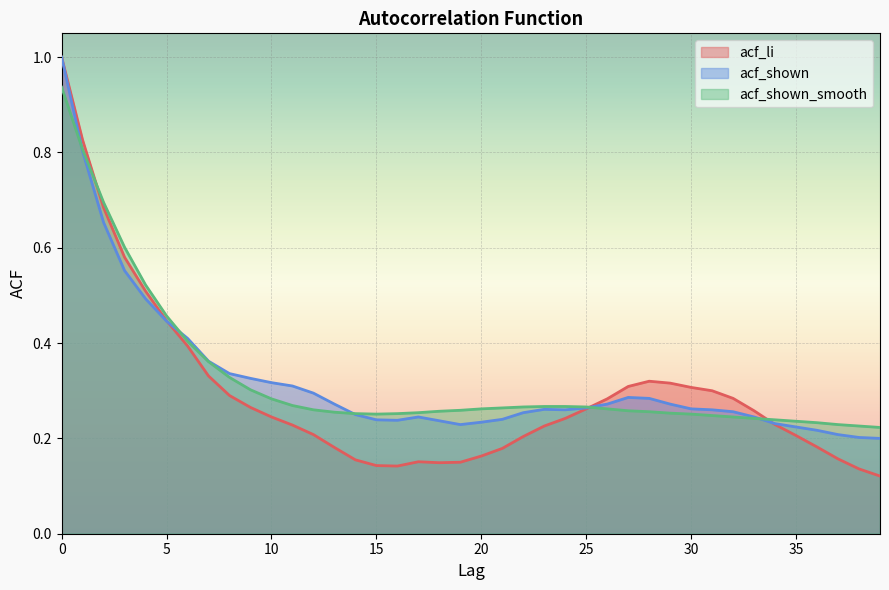

True or false: acf_shown_smooth has a value of 0.4 at 24.

False